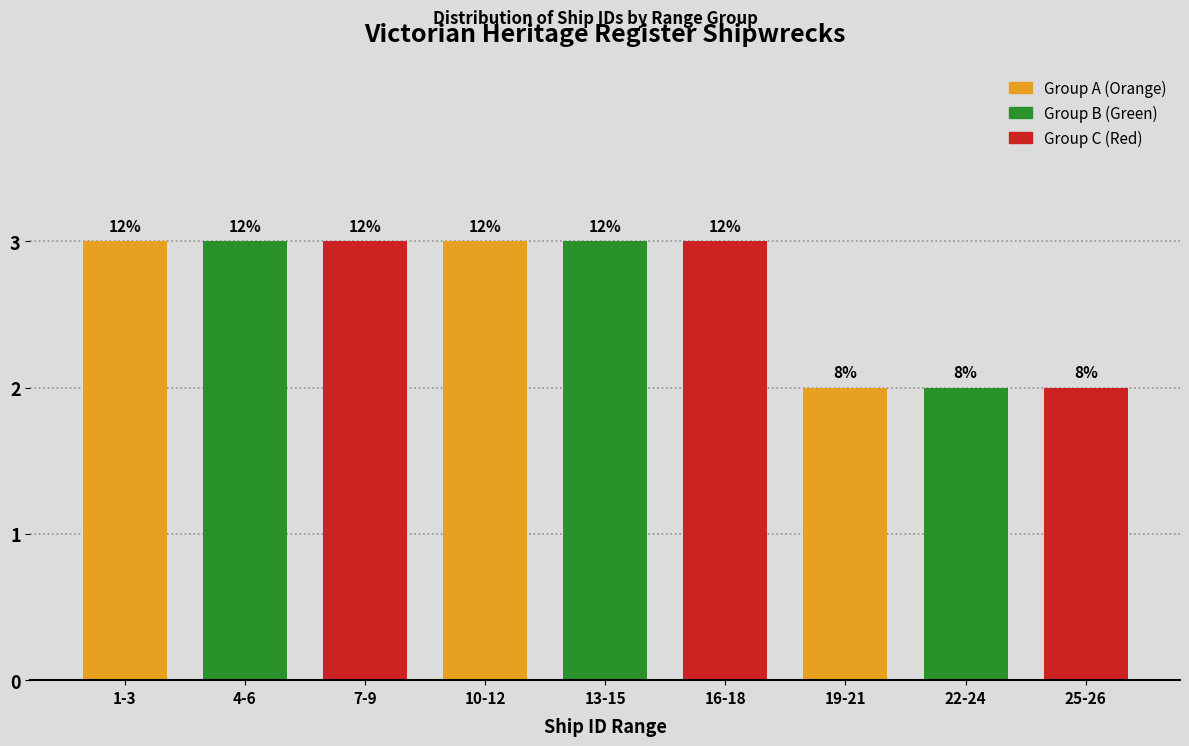

How many bars are there in total?

9